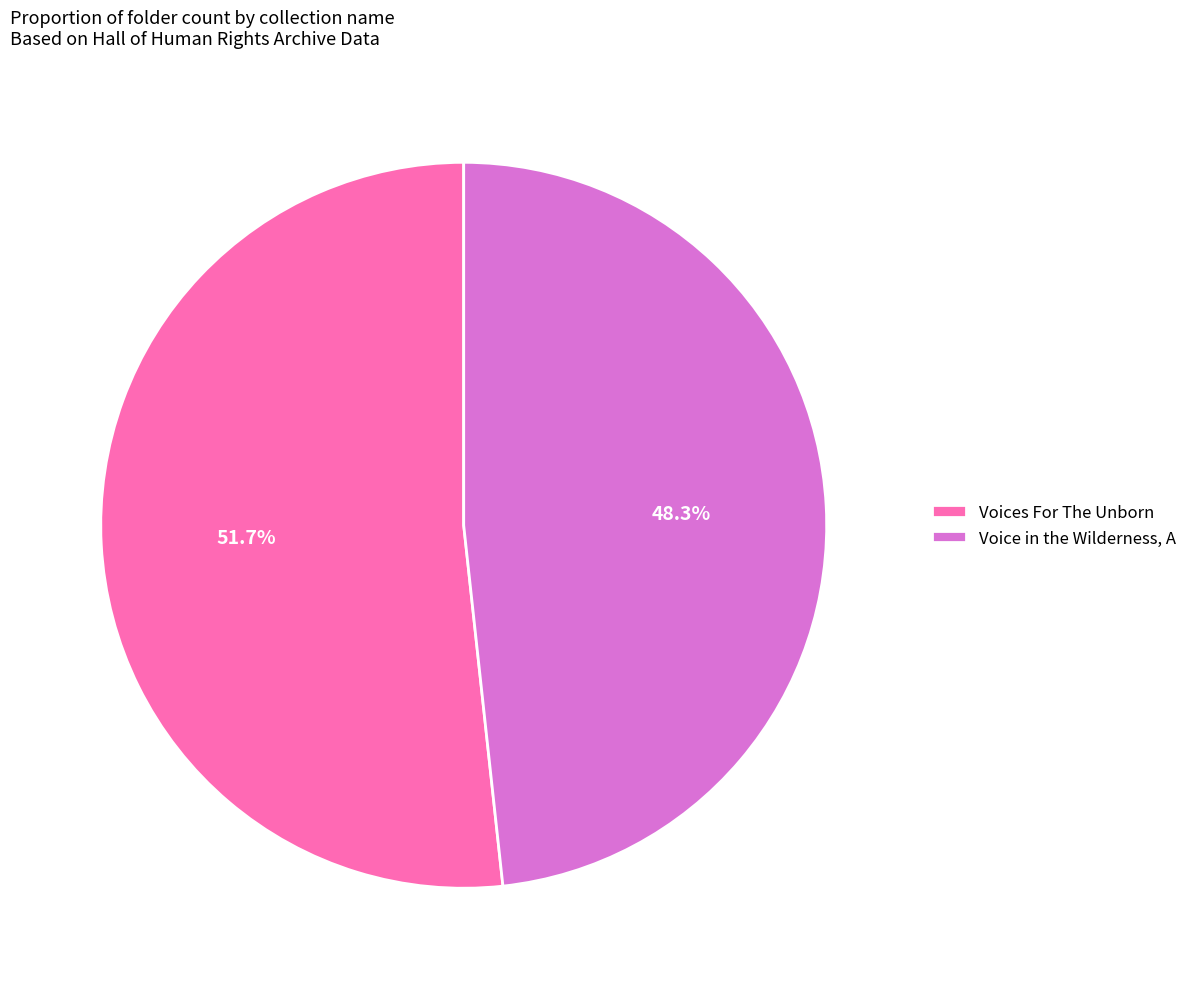

Count the number of slices in the pie.

2